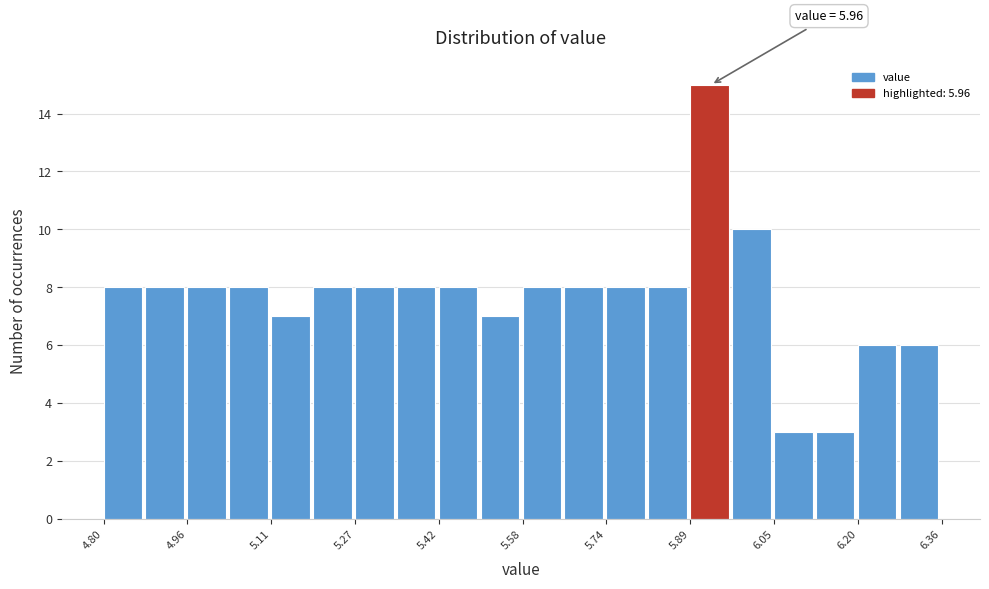

Read against the x-axis, roughly where is the centre of the tallest bar?

5.92